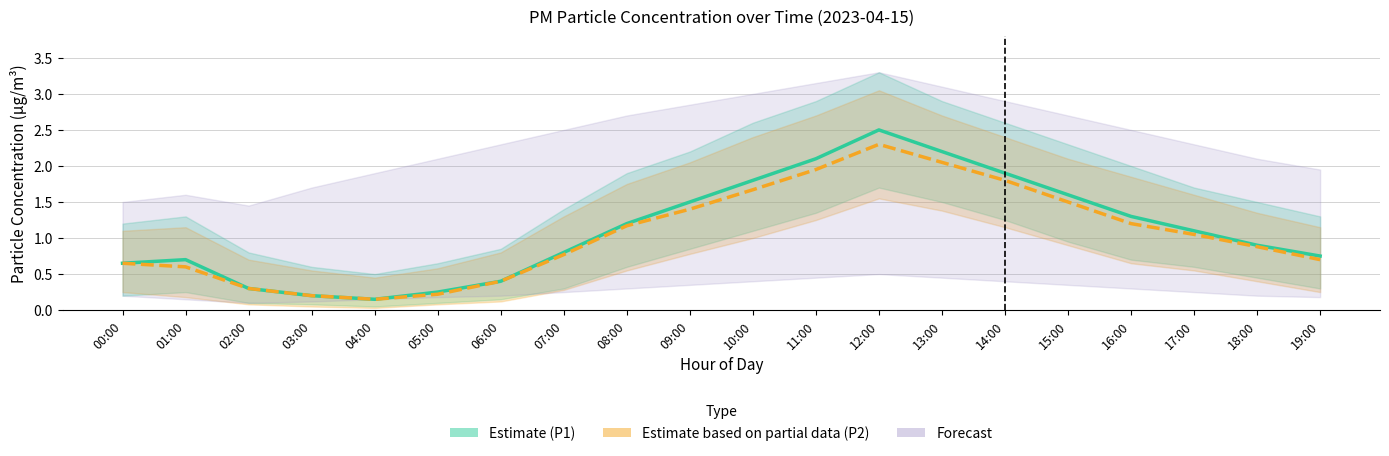

At which category is the sum across all series the highest?

12:00